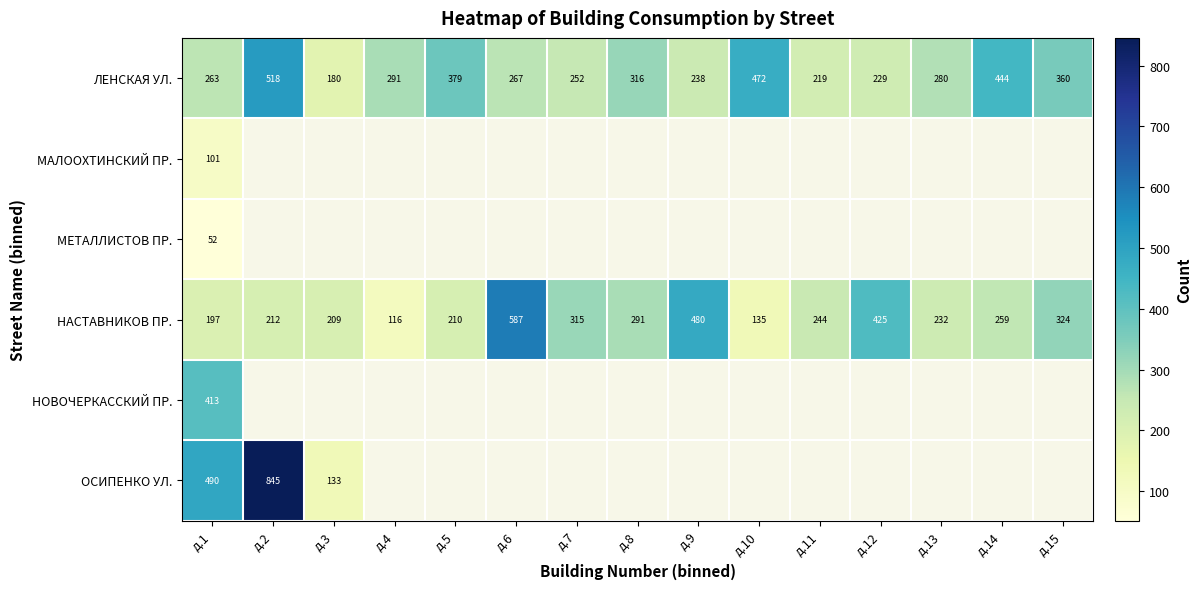

How many values in the ЛЕНСКАЯ УЛ. series are below 280?

7